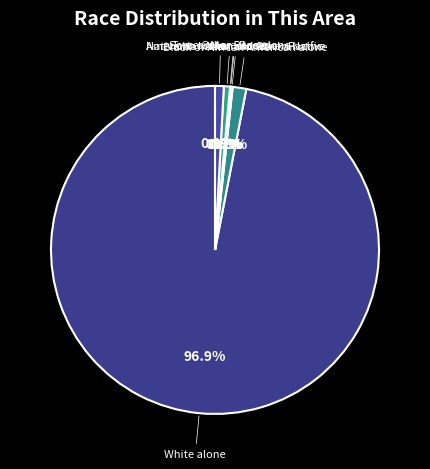

True or false: Black or African American alone accounts for 10% of the total.

False